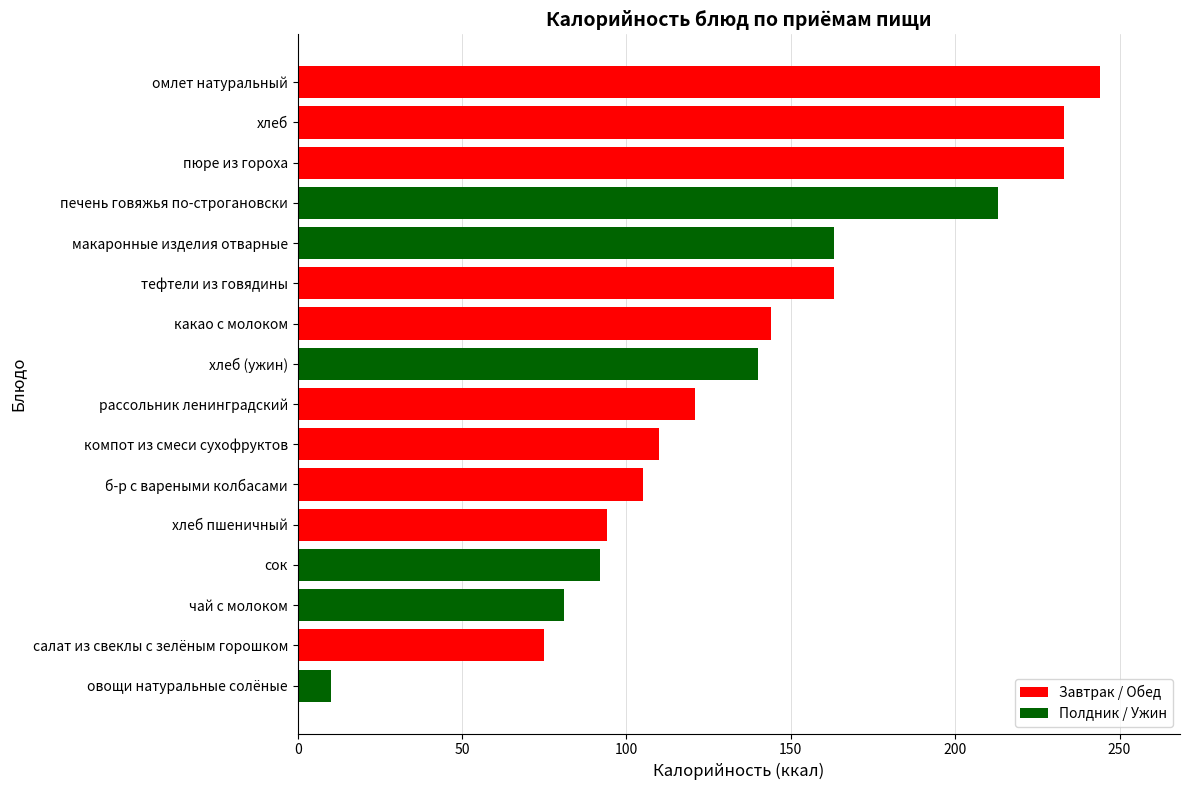

How many bars are there in total?

16